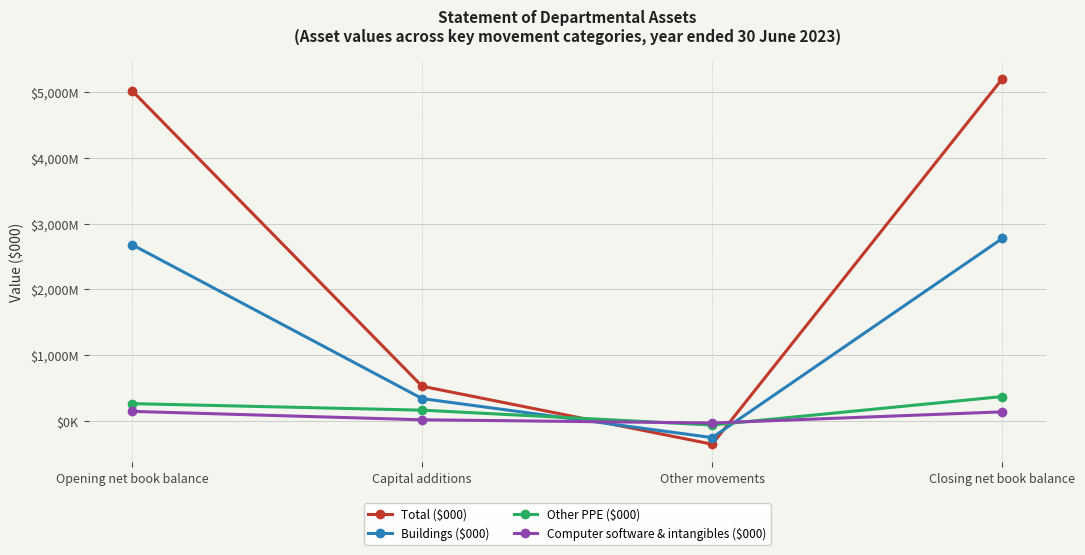

Is this an area chart (filled region under the line)?

No